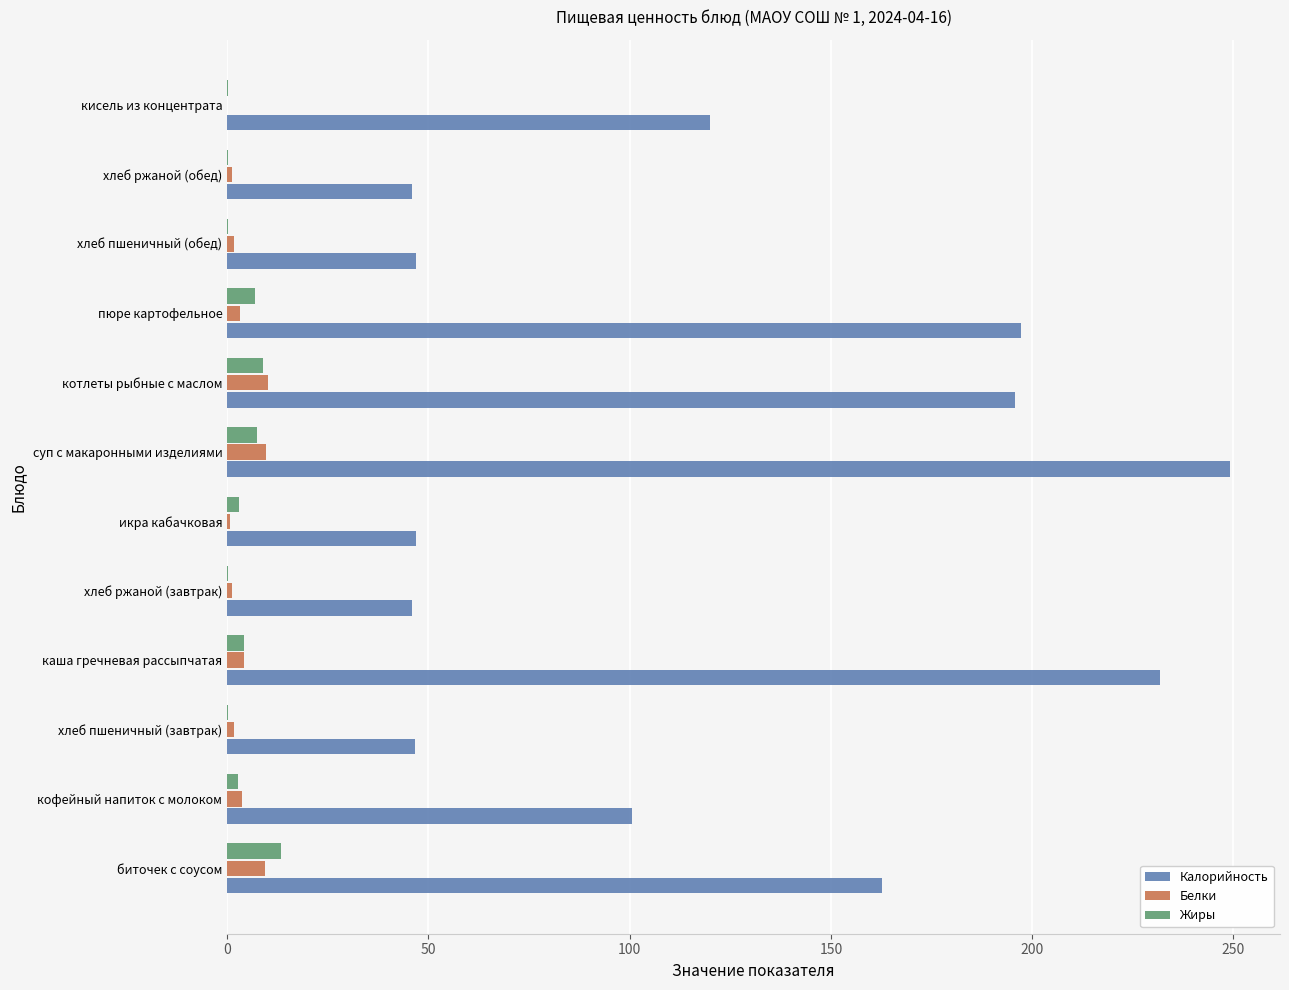

At which category is the sum across all series the highest?

суп с макаронными изделиями